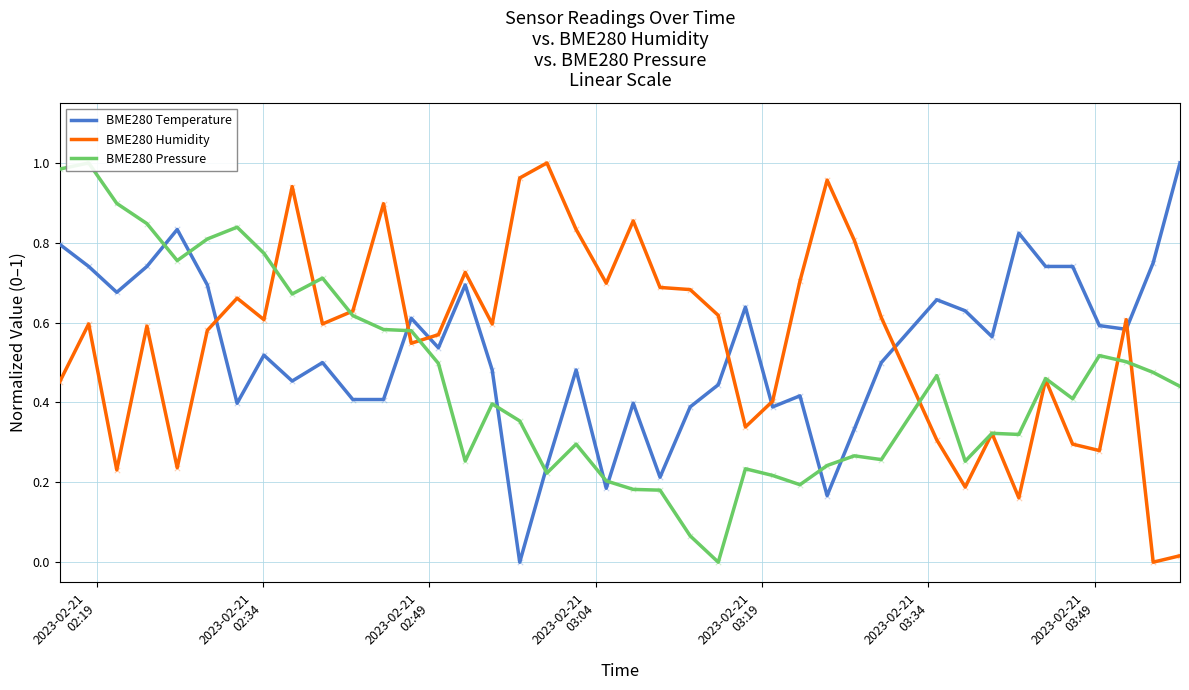

After their last crossing, which series has the higher values: BME280 Humidity or BME280 Temperature?

BME280 Temperature